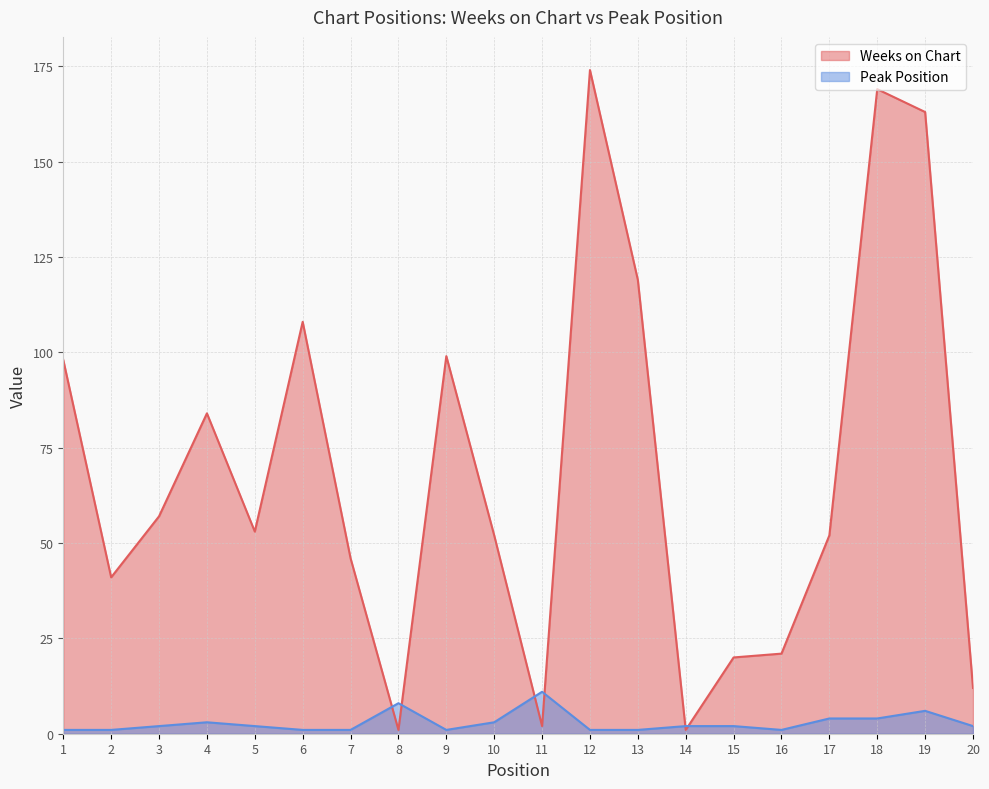

Does the chart have visible grid lines?

Yes